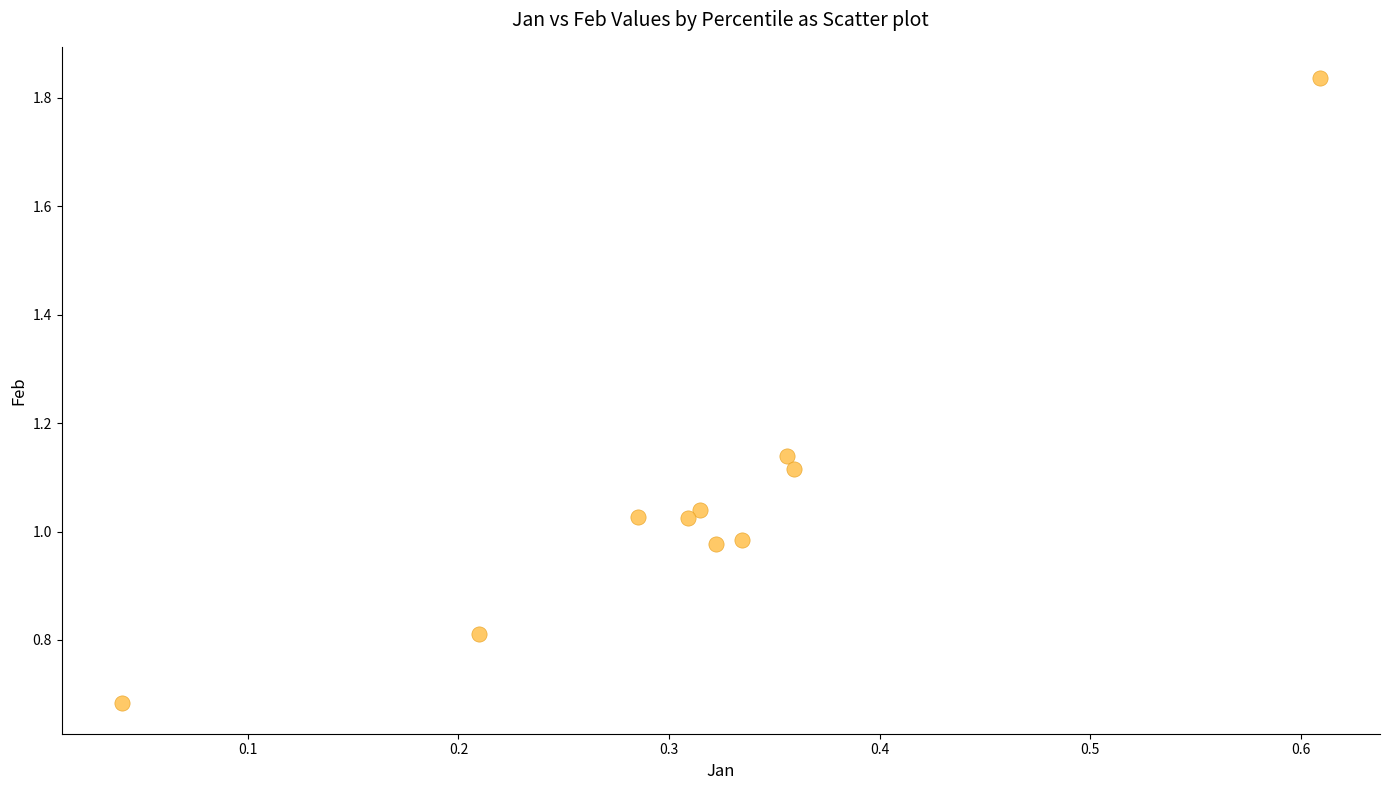

What is the range of Y values (max minus min)?

1.2